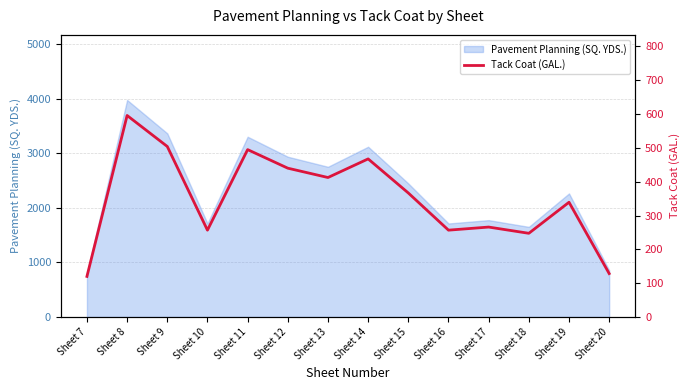

Which has a higher value, Sheet 10 or Sheet 8?

Sheet 8